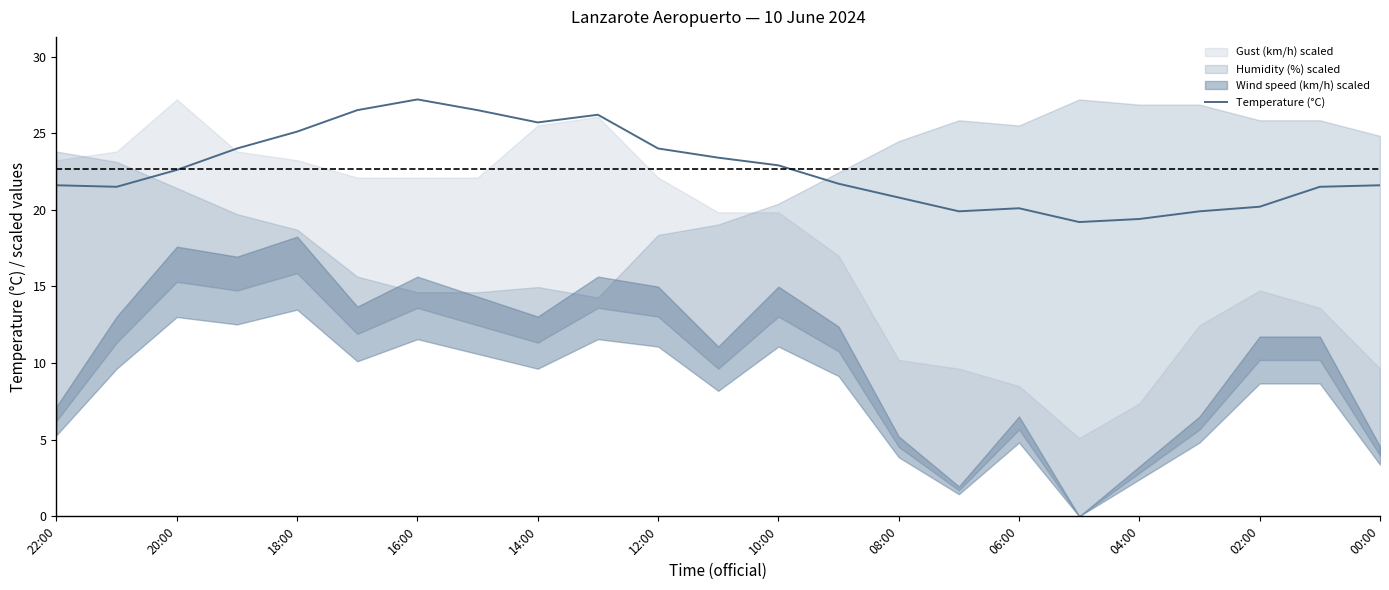

Is it true that Temperature (°C) equals 12.3 at 10:00?

False